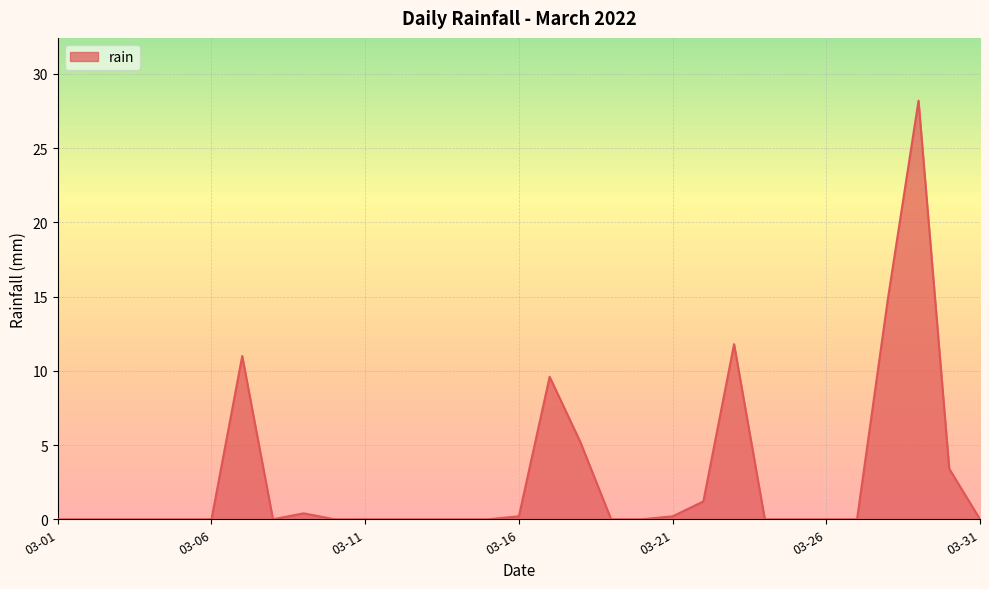

What is the greatest value displayed?

28.2